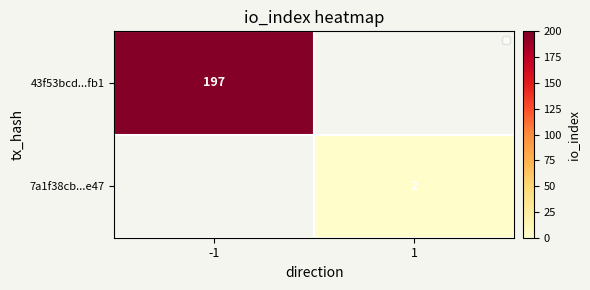

Is it true that 7a1f38cb...e47 equals 2.0 at 1?

True